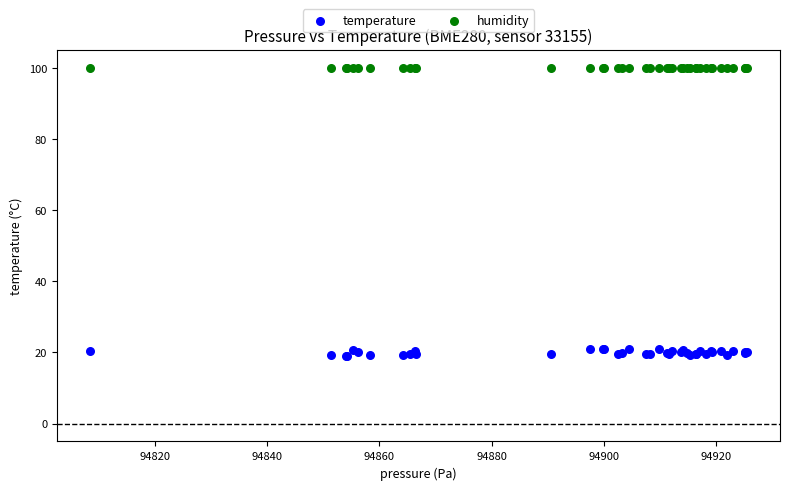

What are all the series names shown in the legend?

temperature, humidity